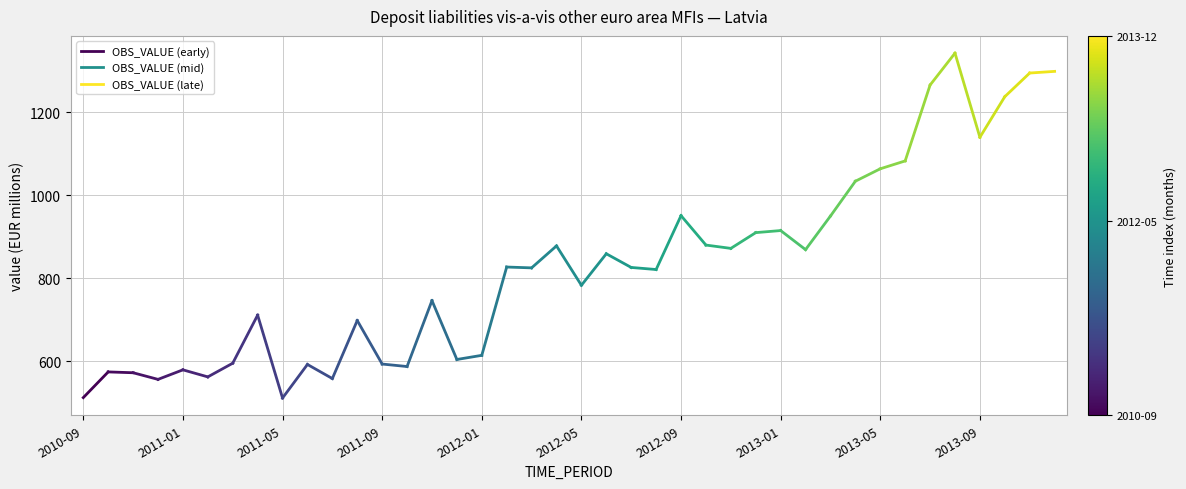

What is the sum of the values at 2010-09 and 2011-01?

1086